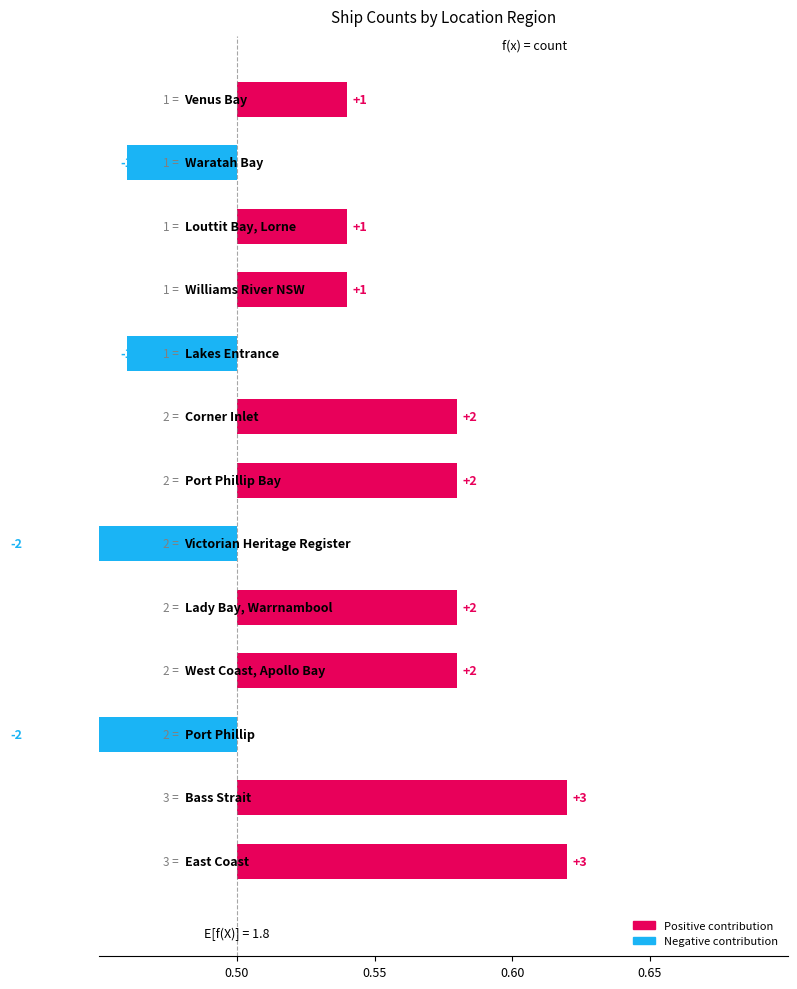

Reading right to left, list all the values displayed in this chart.

0.0	-0.0	0.0	0.0	-0.0	0.1	0.1	-0.1	0.1	0.1	-0.1	0.1	0.1